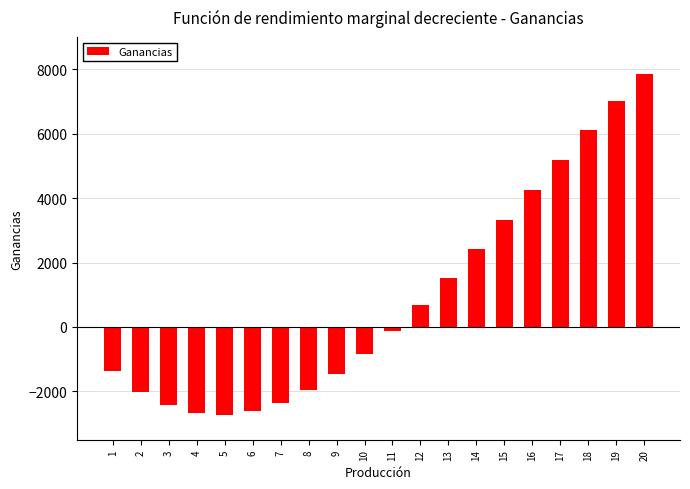

What is the sum of the values at 8 and 19?

5045